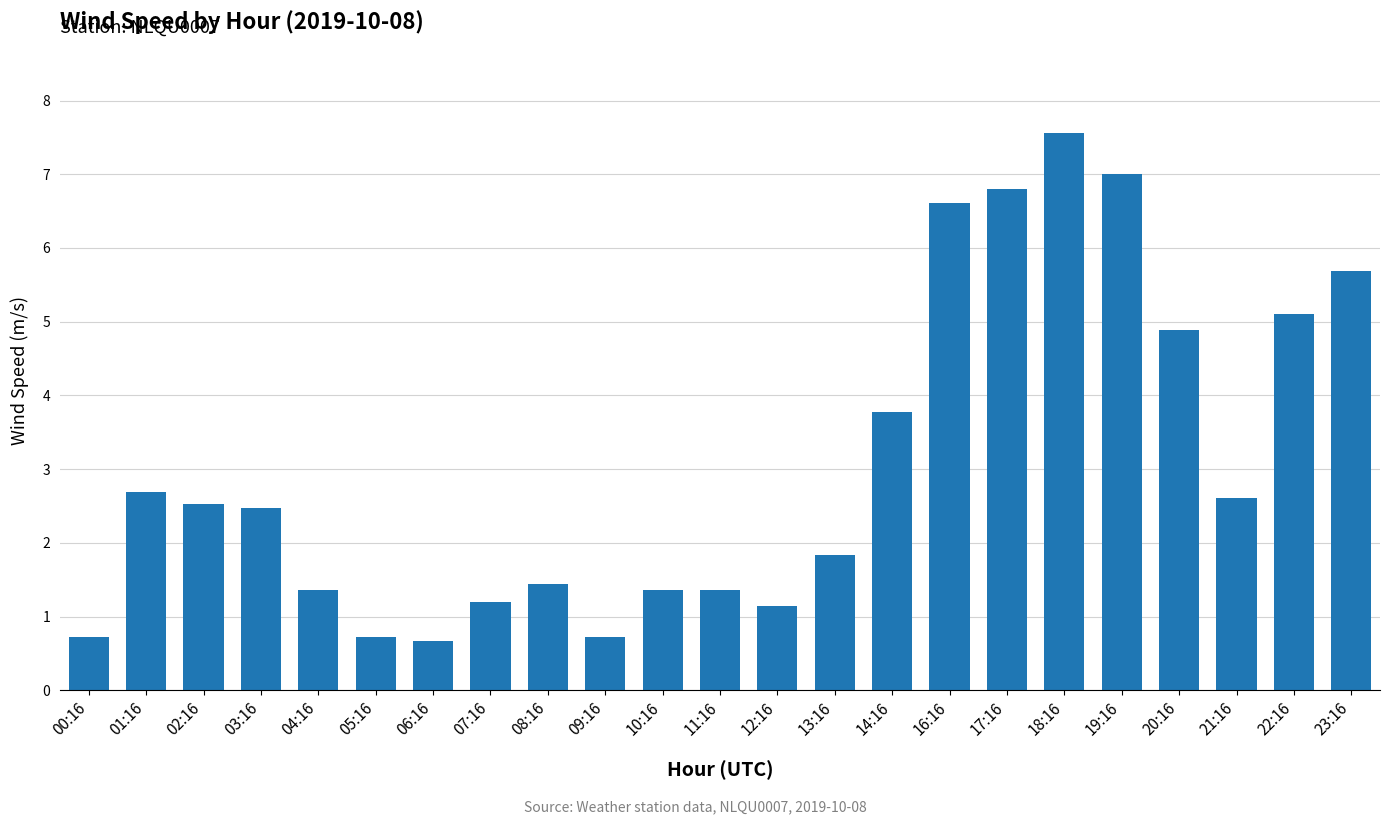

What is the sum of the values at 20:16 and 00:16?

5.6